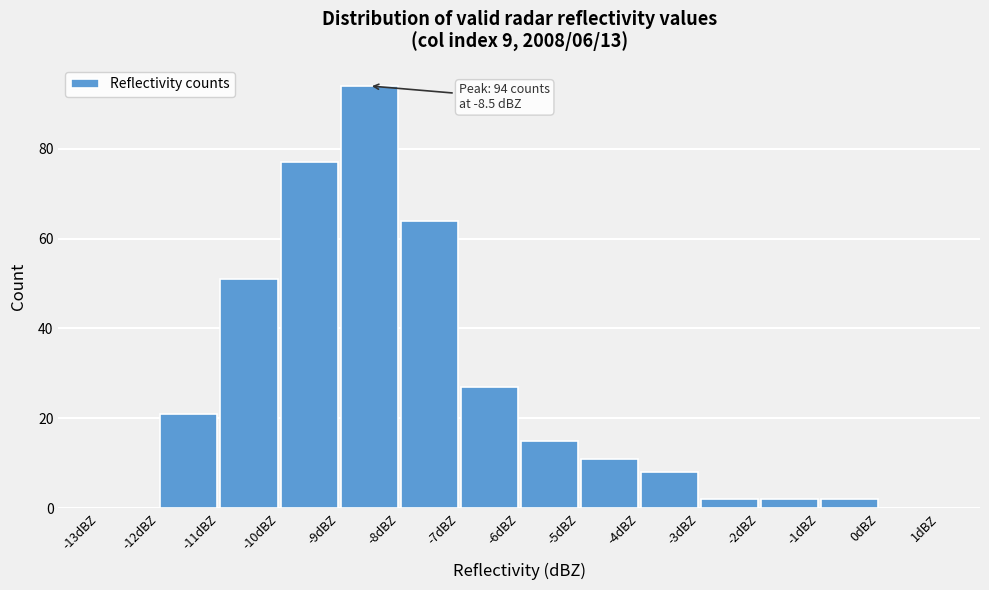

Over which range of the x-axis is the bar tallest?

-9 to -8